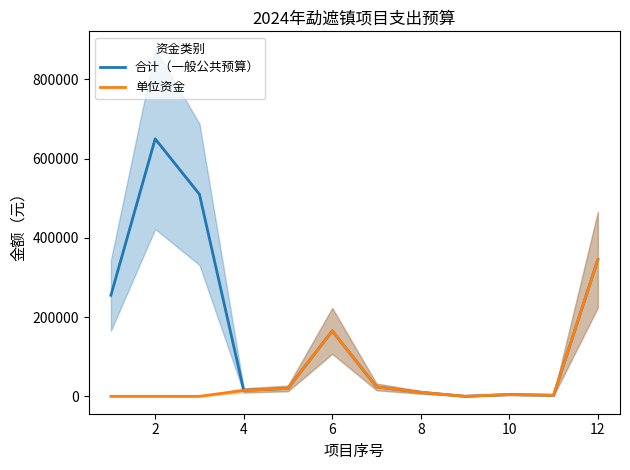

What is the highest value of the 合计（一般公共预算） series?

650000.0